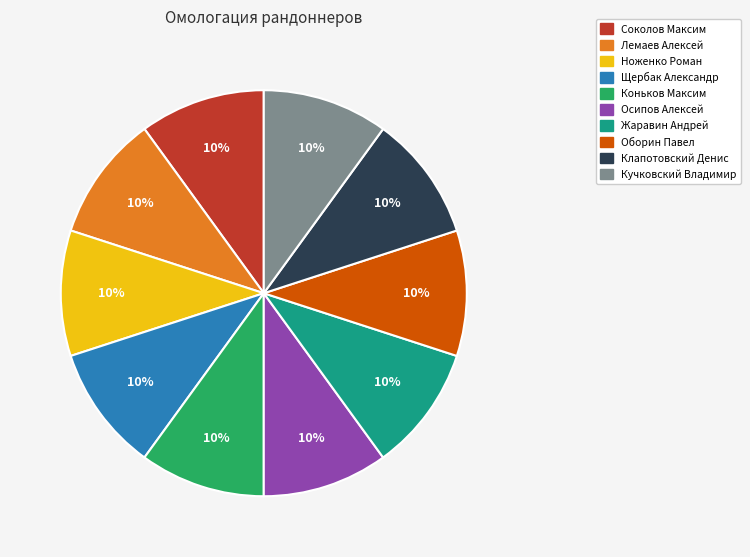

The Соколов Максим slice represents 10% of the pie. True or false?

True